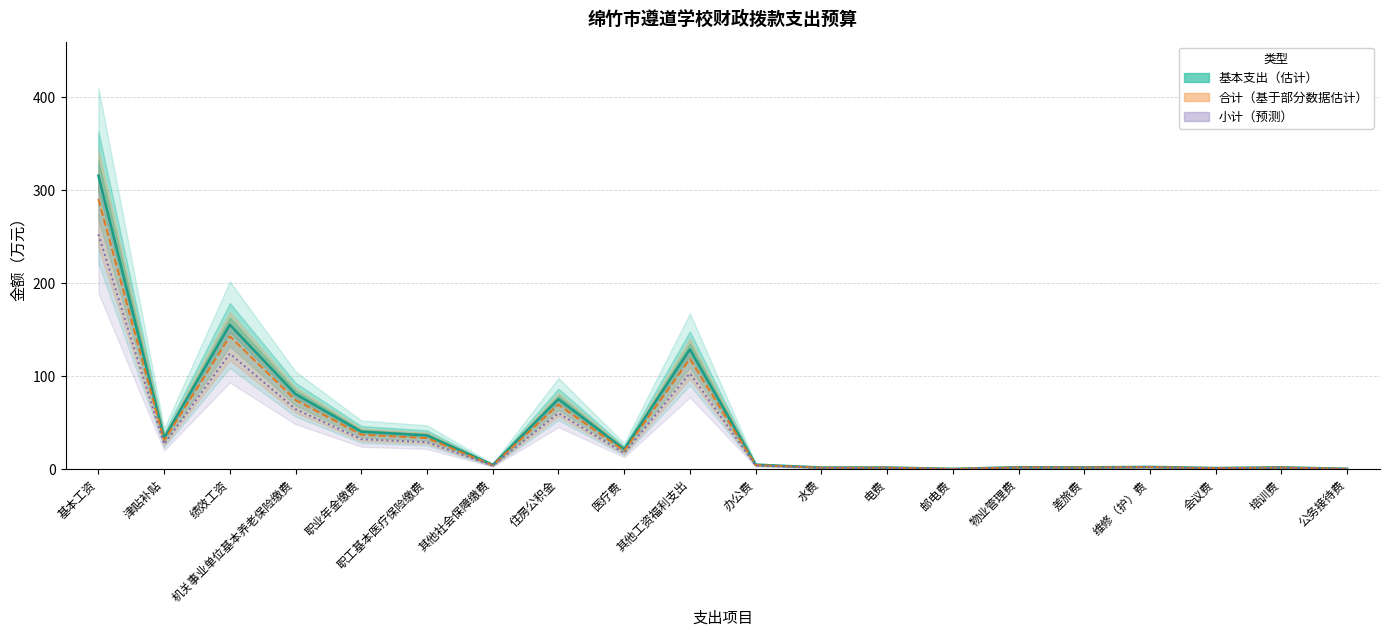

At which category does the chart reach its peak across all series?

基本工资